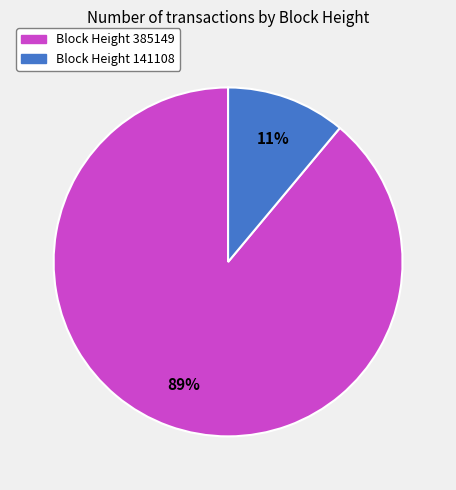

To the nearest percent, what is the average slice percentage?

50%